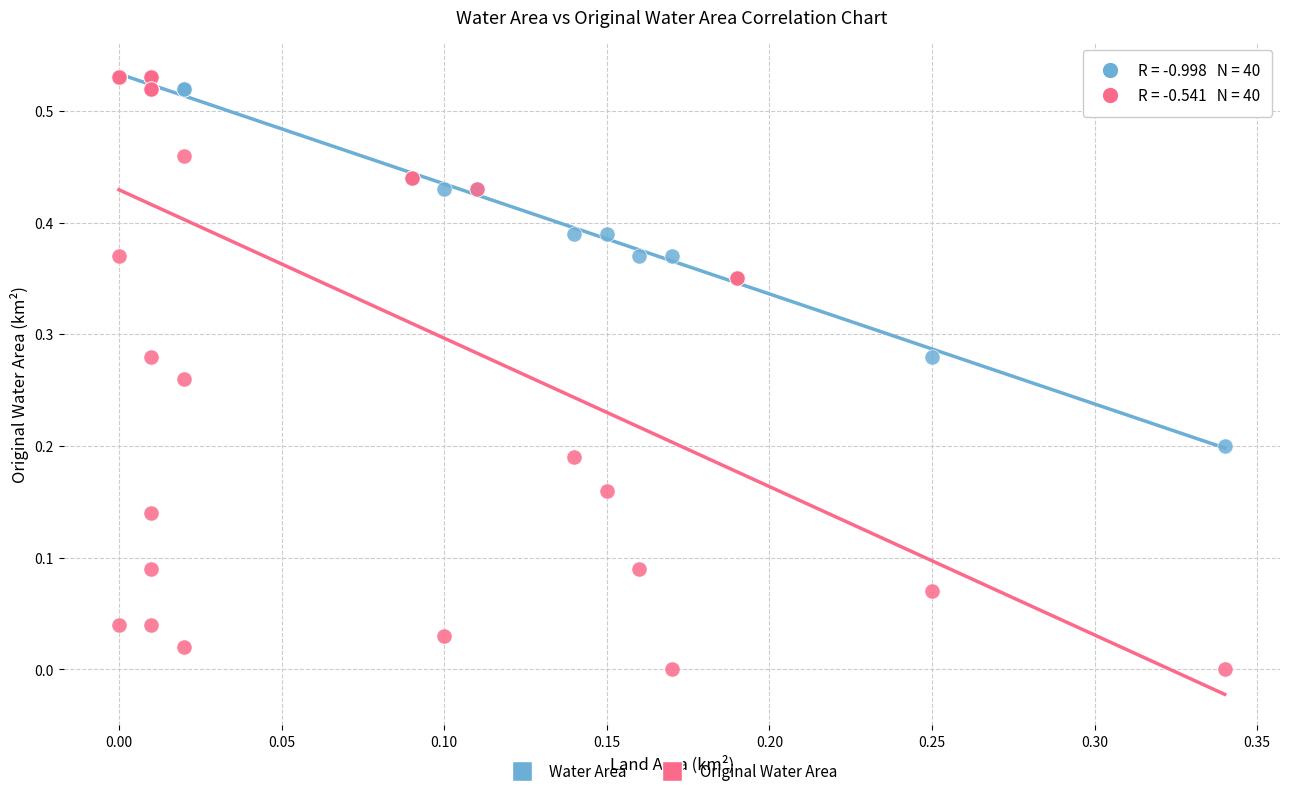

What are all the series names shown in the legend?

Water Area, Original Water Area